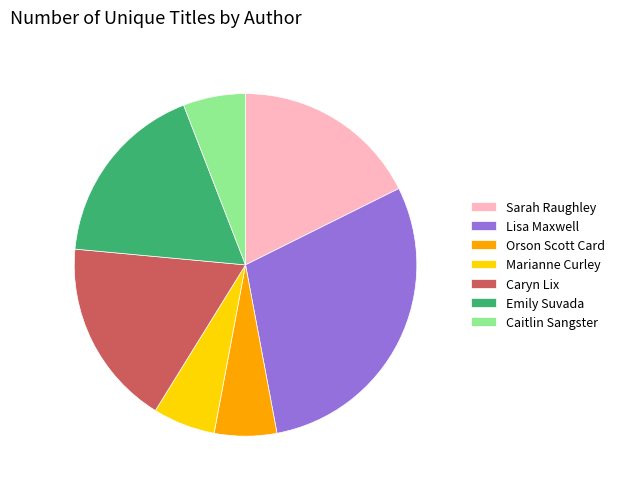

Is it true that Marianne Curley is 1% of the pie?

False